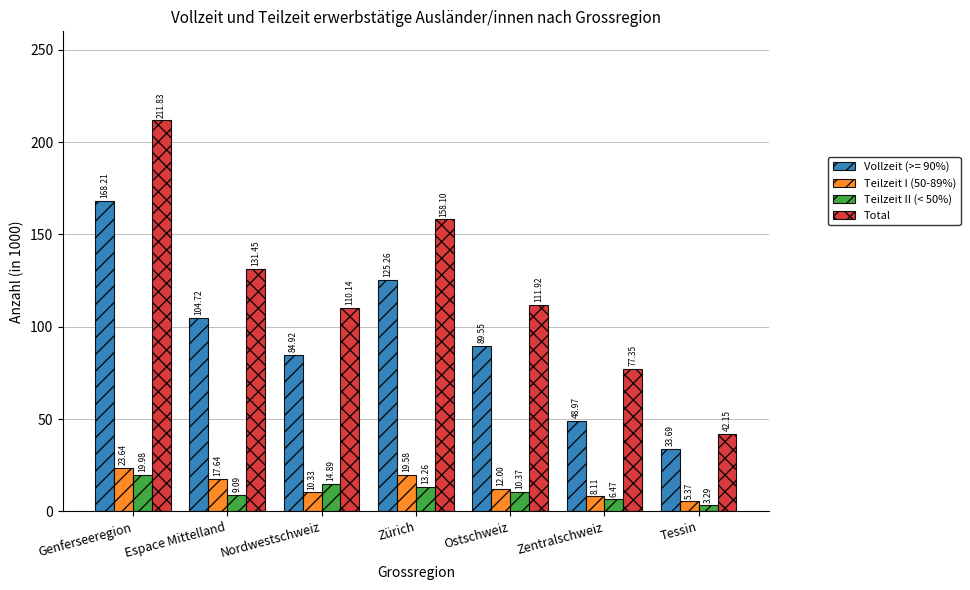

Is the value of Total at Zürich greater than the value of Teilzeit II (< 50%) at Espace Mittelland?

Yes